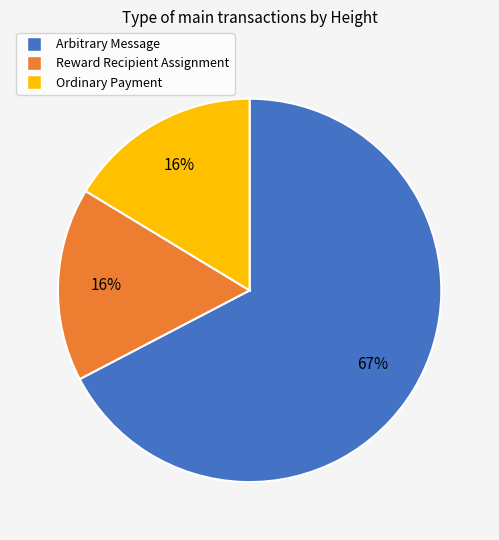

Which category has the biggest portion of the pie?

Arbitrary Message